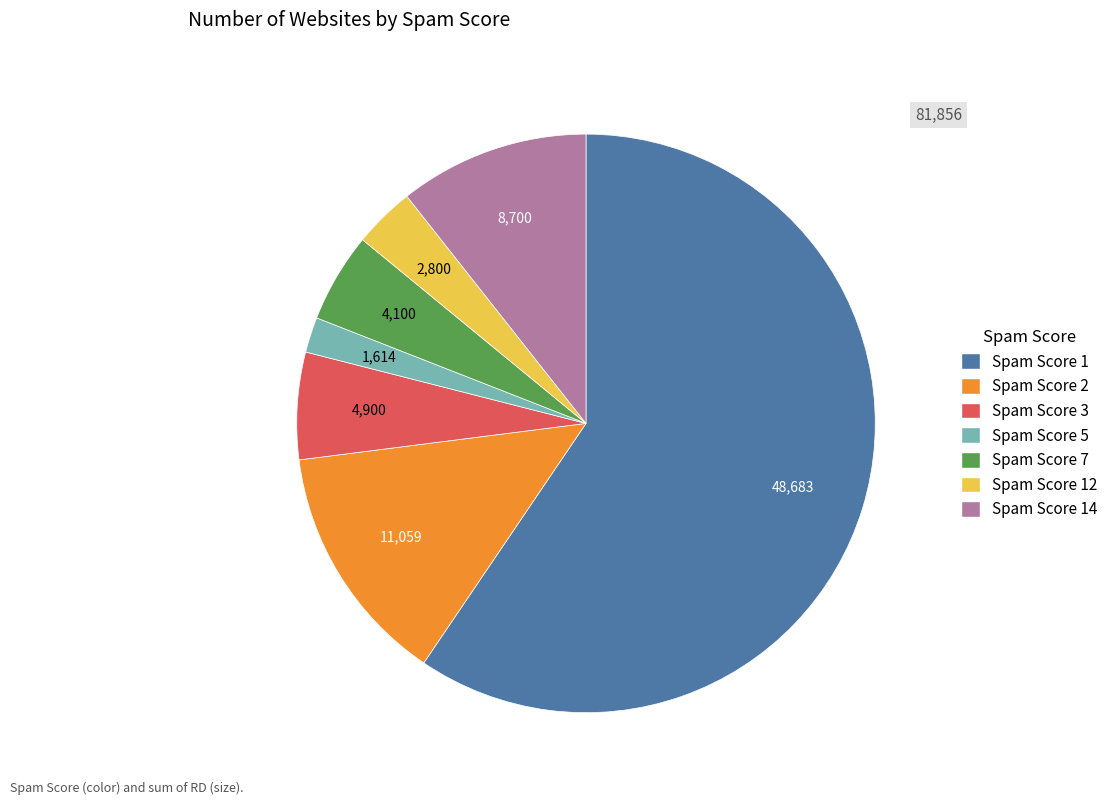

How many segments does this pie chart have?

7